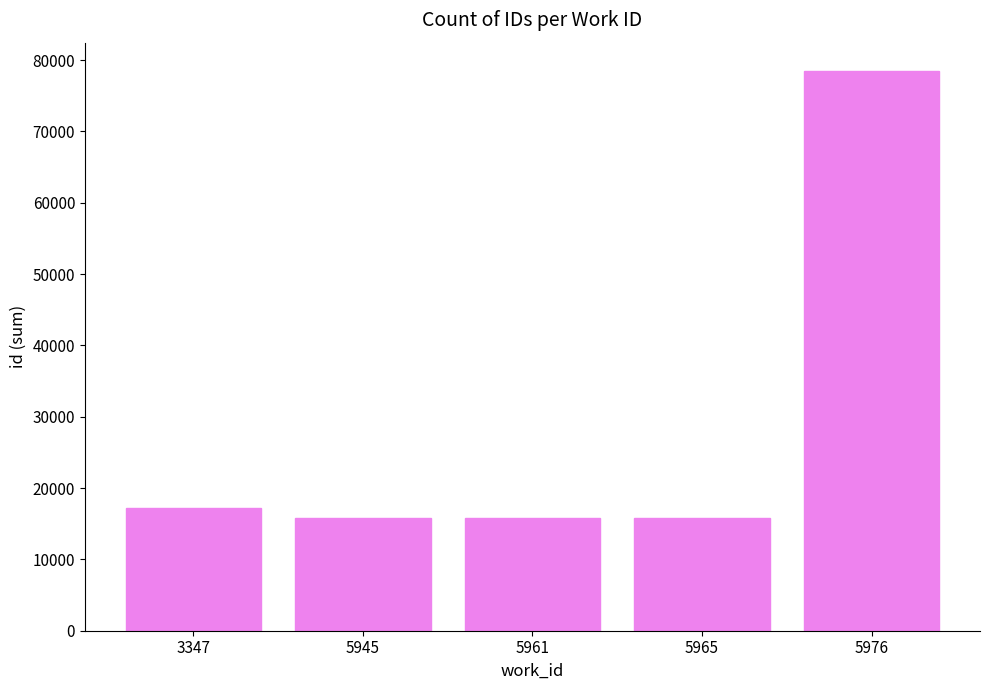

What is the sum of the values at 5976 and 3347?

95764